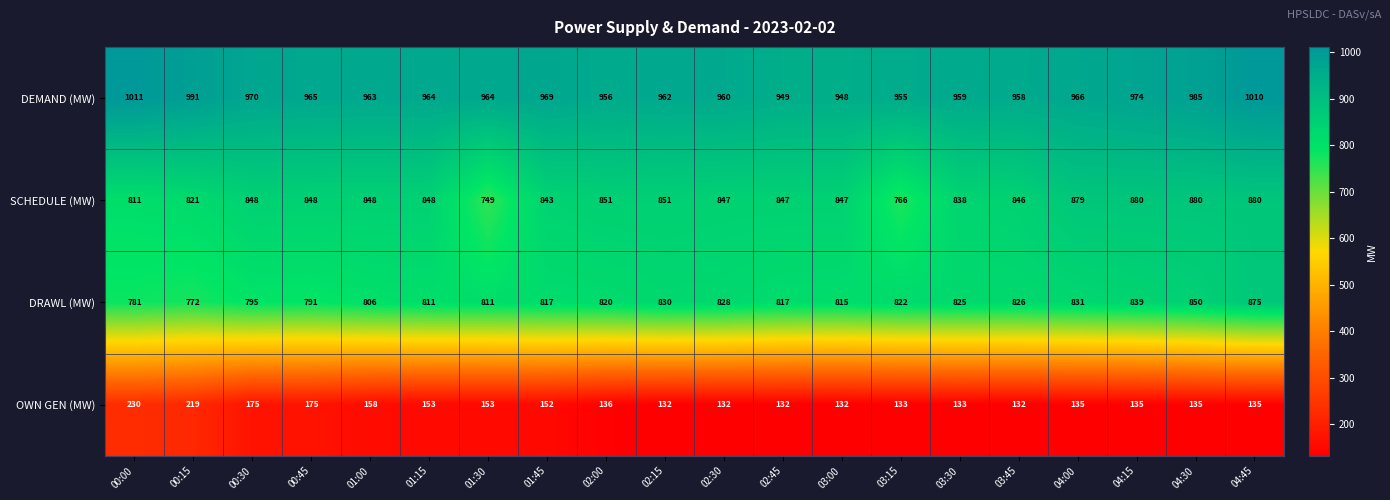

What is the difference between the OWN GEN (MW) values at 00:00 and 02:00?

94